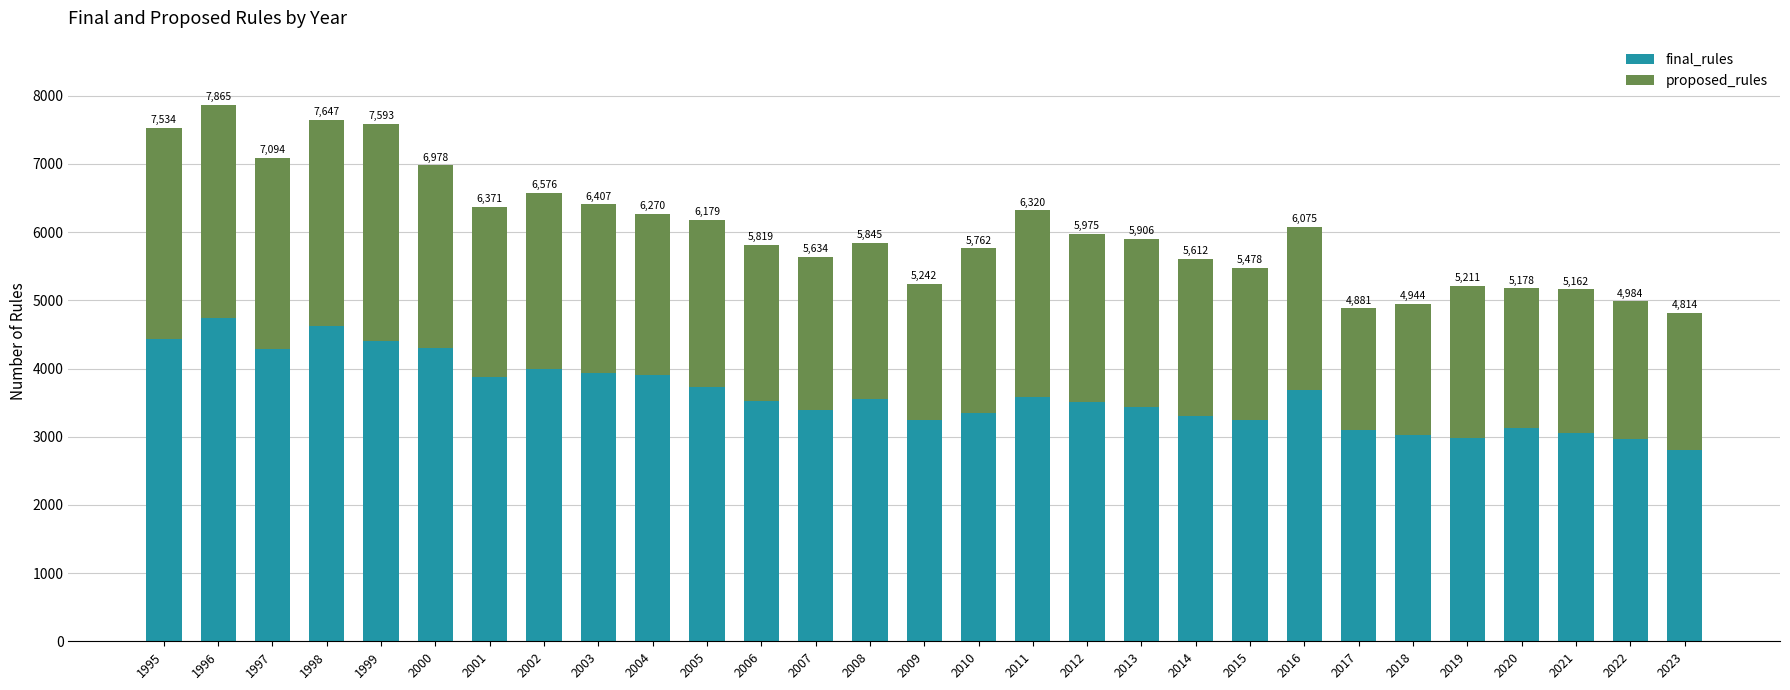

Are the bars horizontal?

No